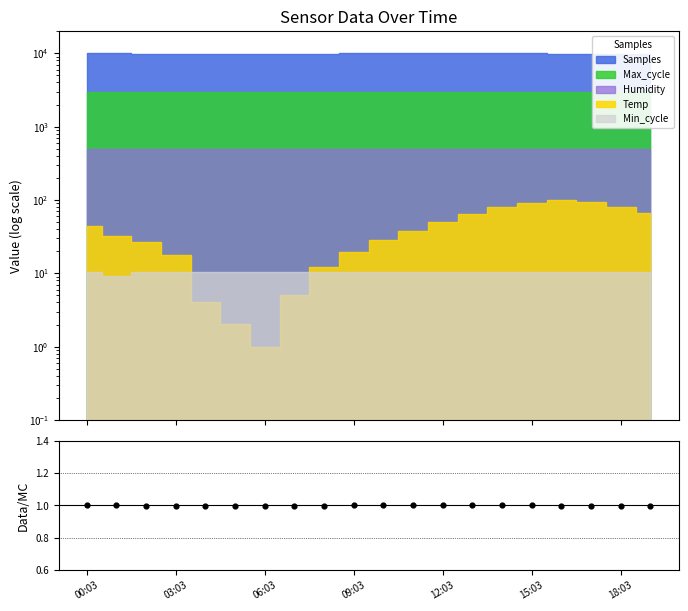

Between 06:03 and 15:03, which is larger?

15:03